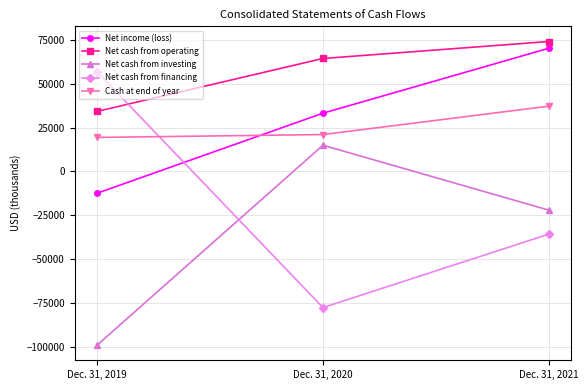

What is the difference between the maximum and second lowest values in the Net cash from financing series?

92464